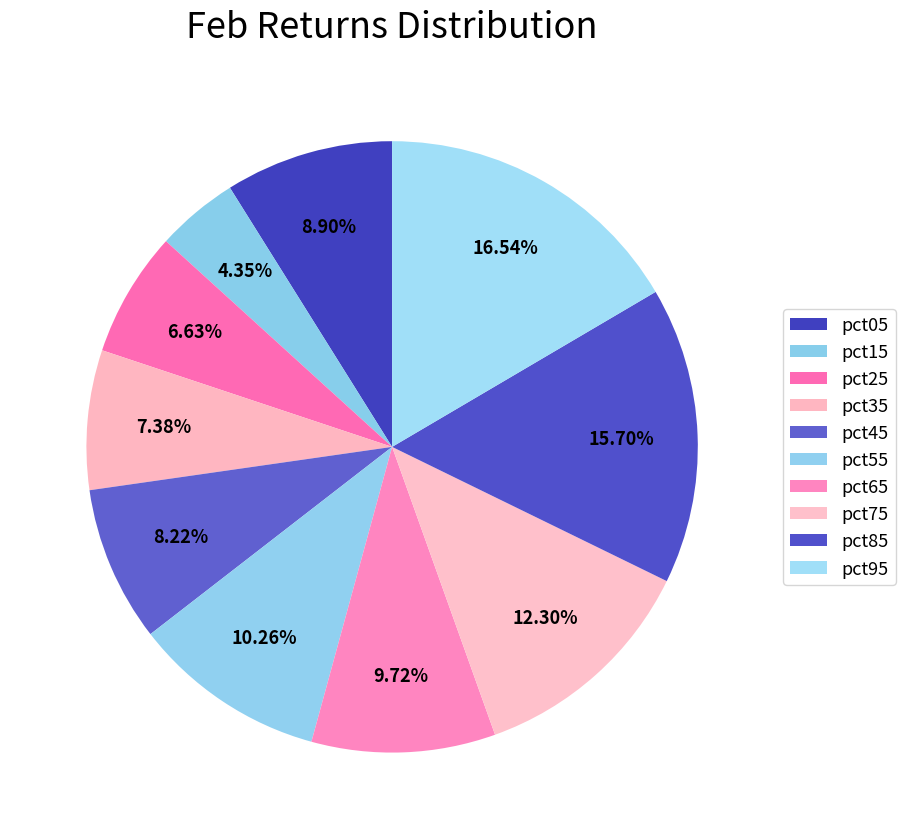

Does any single category account for the majority?

No